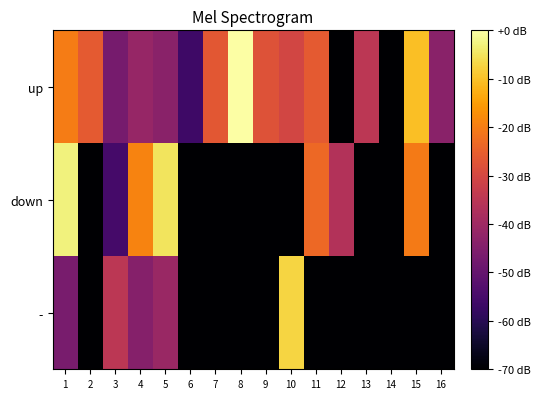

Between 2 and 16, which is larger?

2